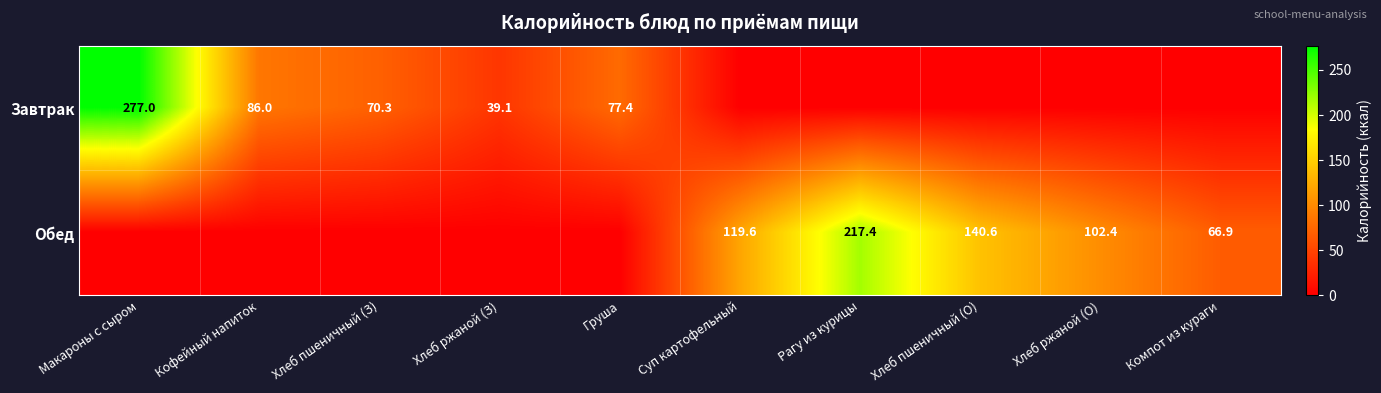

The value of Обед at Рагу из курицы is 217.4. True or false?

True